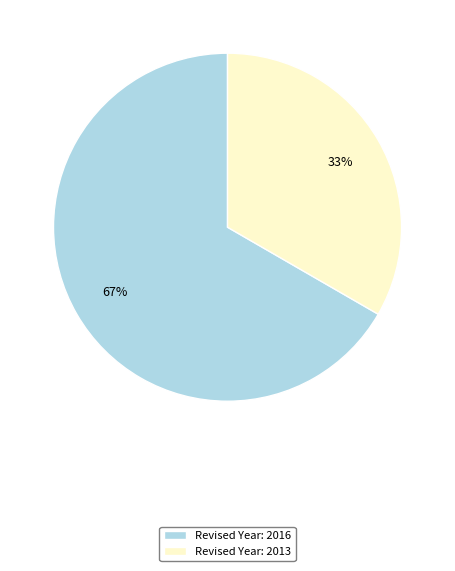

To the nearest percent, what portion does Revised Year: 2013 represent?

33%